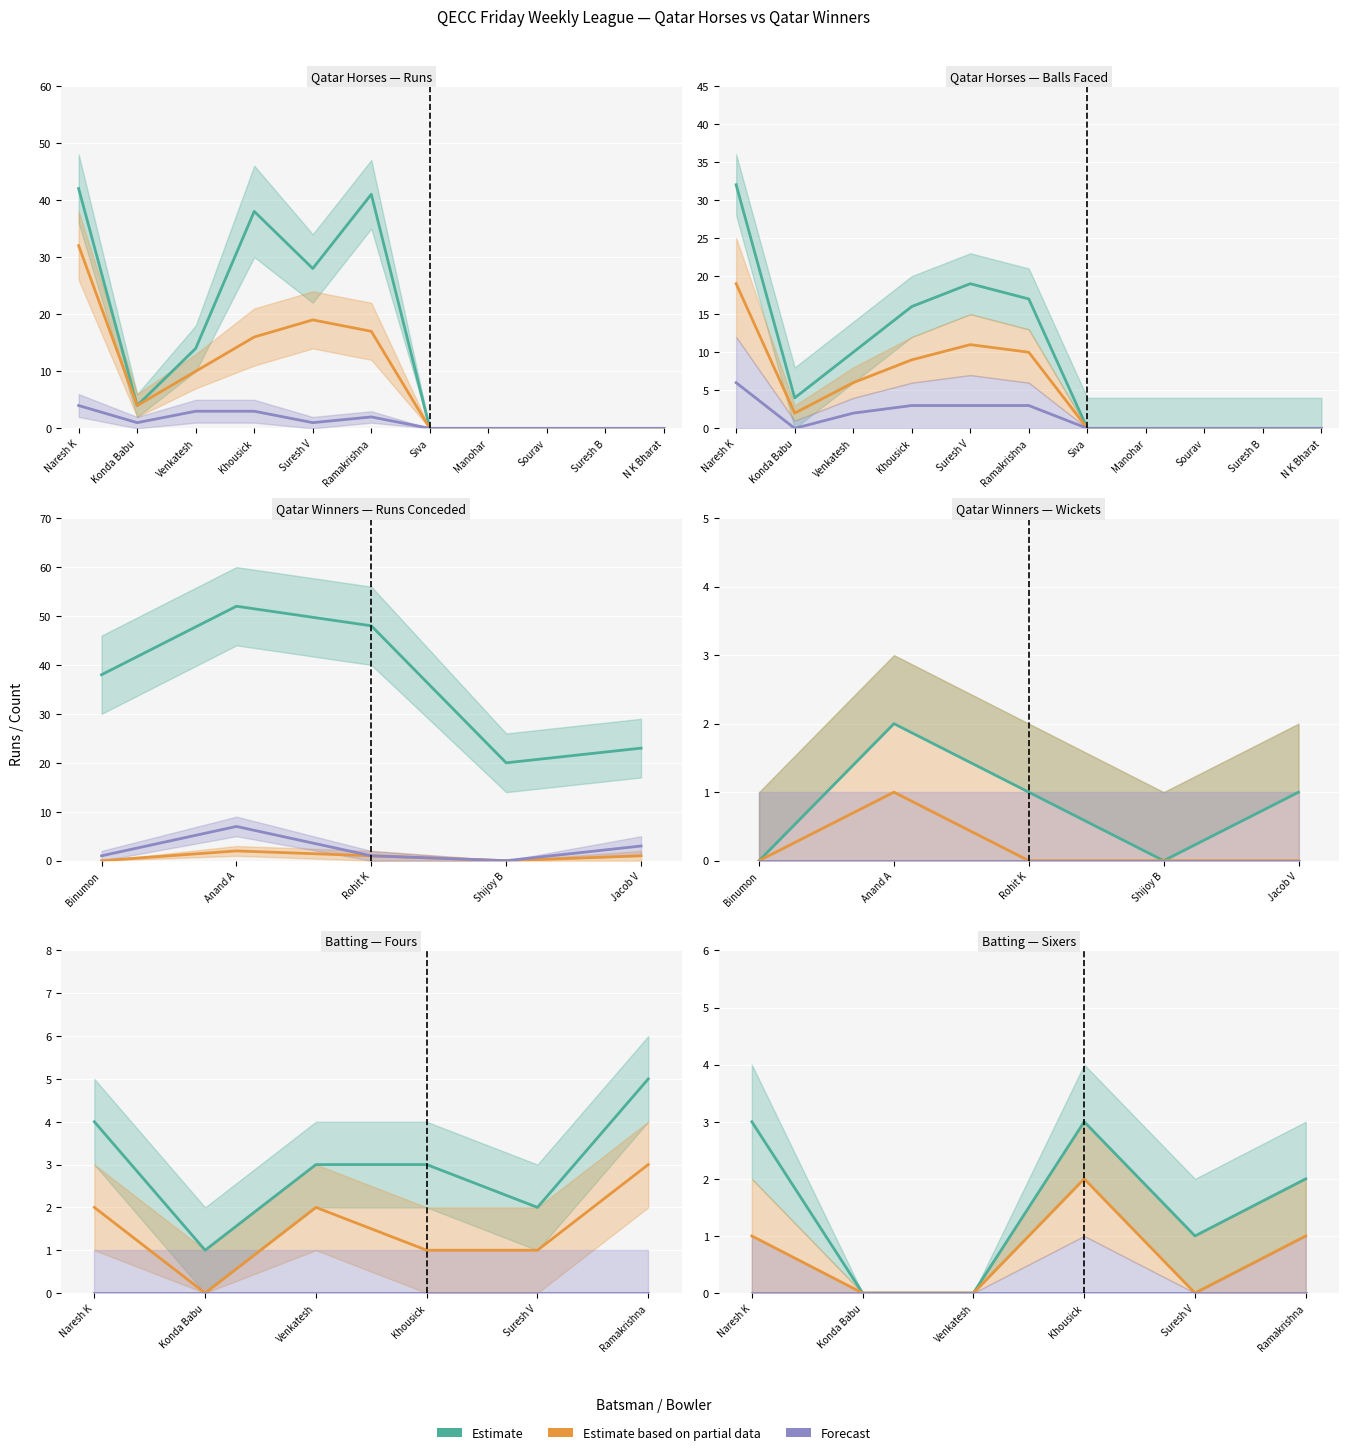

Rank the categories by Estimate based on partial data value from lowest to highest.

Konda Babu, Venkatesh, Suresh V, Naresh K, Ramakrishna, Khousick